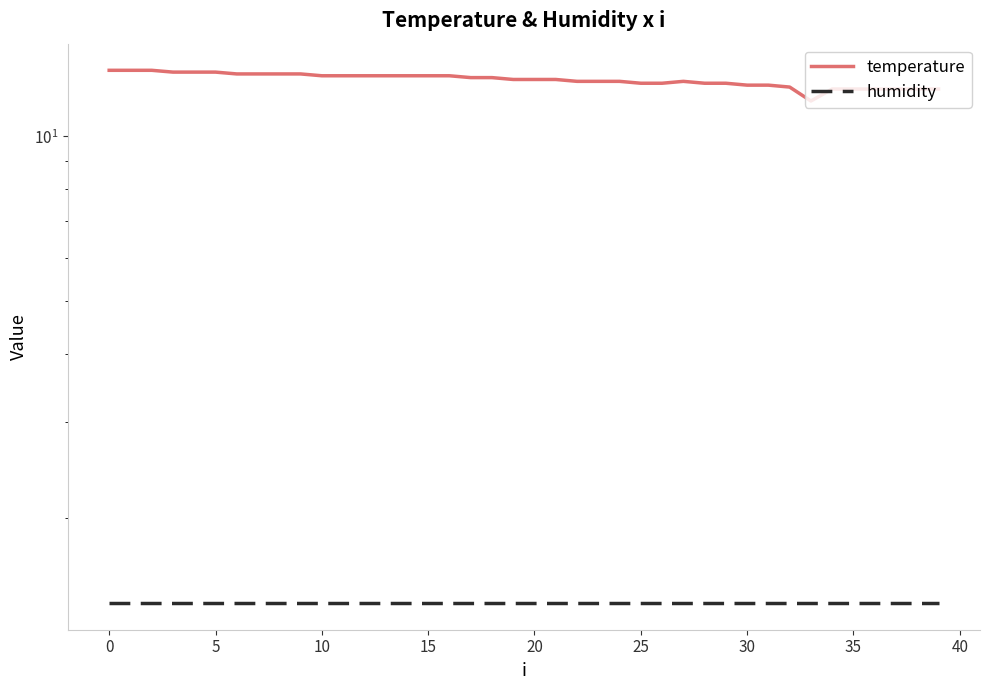

Rank the series at 17 from lowest to highest value.

humidity, temperature